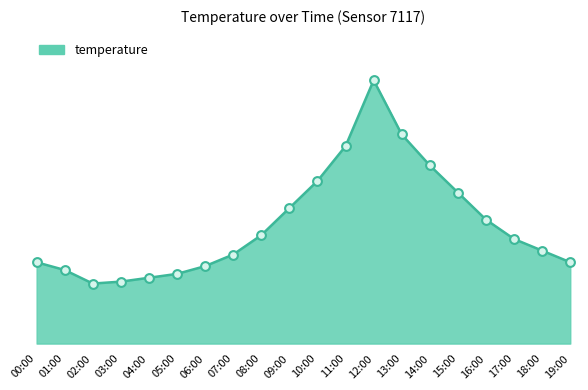

What is the ratio of the value at 02:00 to the value at 11:00?

0.3